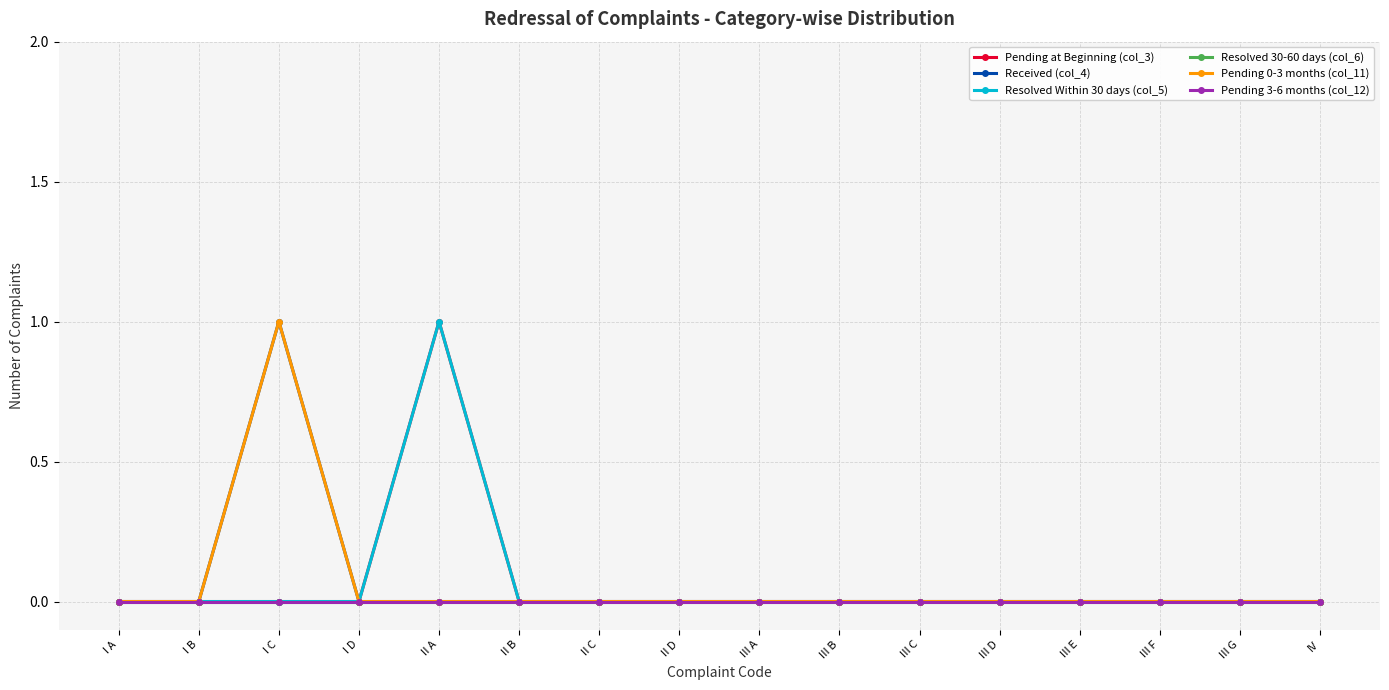

True or false: Resolved 30-60 days (col_6) and Pending 3-6 months (col_12) intersect in this chart.

False